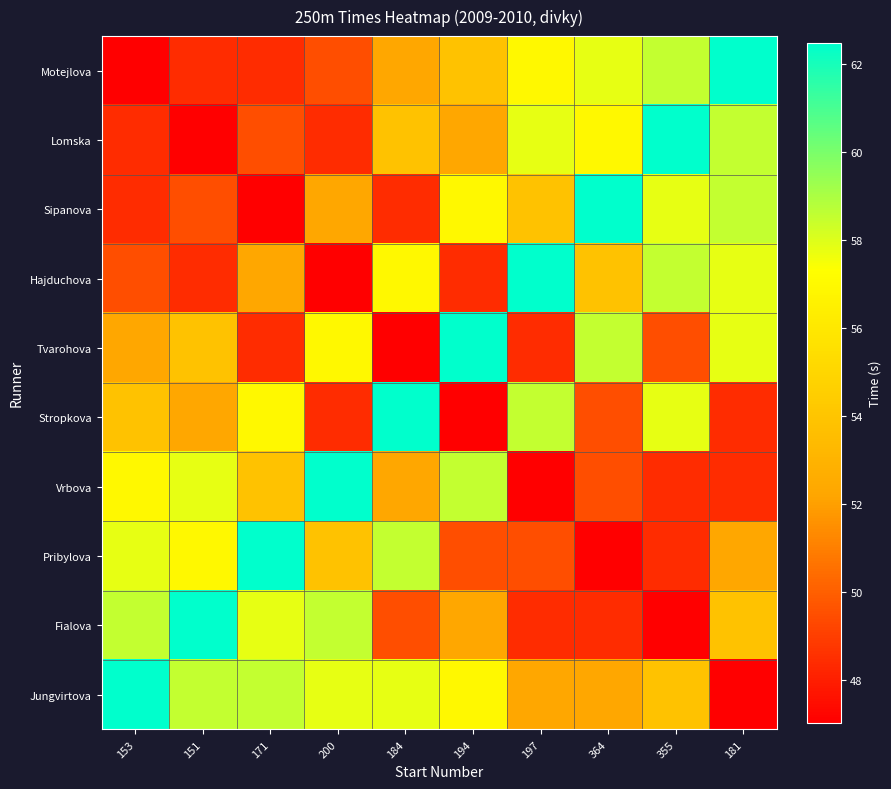

Reading right to left, what are all the values shown in this chart?

Motejlova: 181=62.5	355=58.5	364=57.8	197=57.0	194=53.8	184=52.3	200=49.5	171=48.4	151=48.4	153=47.0
Lomska: 181=58.5	355=62.5	364=57.0	197=57.8	194=52.3	184=53.8	200=48.4	171=49.5	151=47.0	153=48.4
Sipanova: 181=58.5	355=57.8	364=62.5	197=53.8	194=57.0	184=48.4	200=52.3	171=47.0	151=49.5	153=48.4
Hajduchova: 181=57.8	355=58.5	364=53.8	197=62.5	194=48.4	184=57.0	200=47.0	171=52.3	151=48.4	153=49.5
Tvarohova: 181=57.8	355=49.5	364=58.5	197=48.4	194=62.5	184=47.0	200=57.0	171=48.4	151=53.8	153=52.3
Stropkova: 181=48.4	355=57.8	364=49.5	197=58.5	194=47.0	184=62.5	200=48.4	171=57.0	151=52.3	153=53.8
Vrbova: 181=48.4	355=48.4	364=49.5	197=47.0	194=58.5	184=52.3	200=62.5	171=53.8	151=57.8	153=57.0
Pribylova: 181=52.3	355=48.4	364=47.0	197=49.5	194=49.5	184=58.5	200=53.8	171=62.5	151=57.0	153=57.8
Fialova: 181=53.8	355=47.0	364=48.4	197=48.4	194=52.3	184=49.5	200=58.5	171=57.8	151=62.5	153=58.5
Jungvirtova: 181=47.0	355=53.8	364=52.3	197=52.3	194=57.0	184=57.8	200=57.8	171=58.5	151=58.5	153=62.5